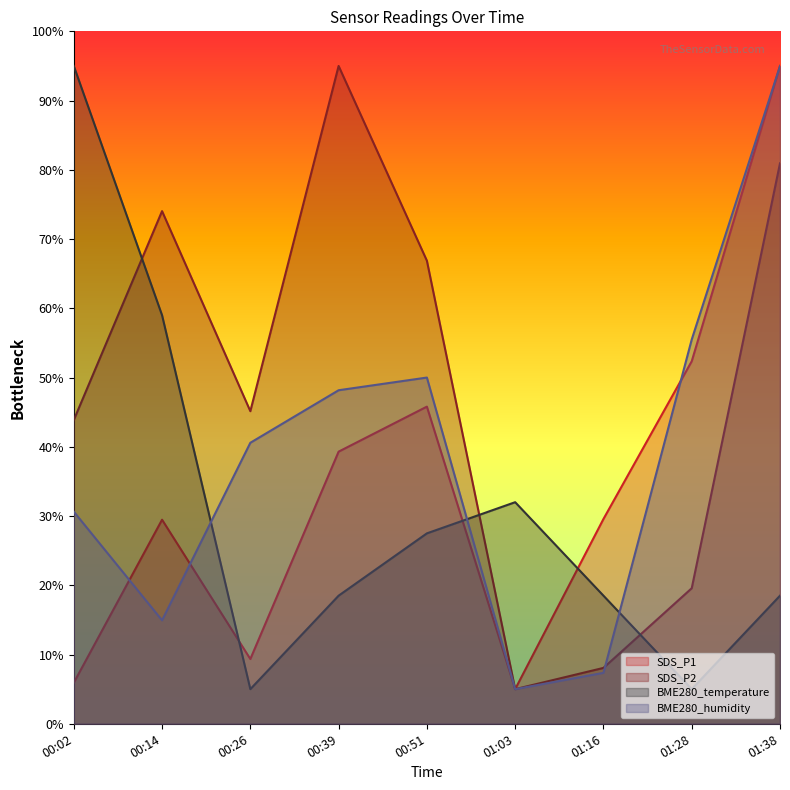

Between which two adjacent categories do BME280_humidity and SDS_P2 first intersect?

01:16 and 01:28